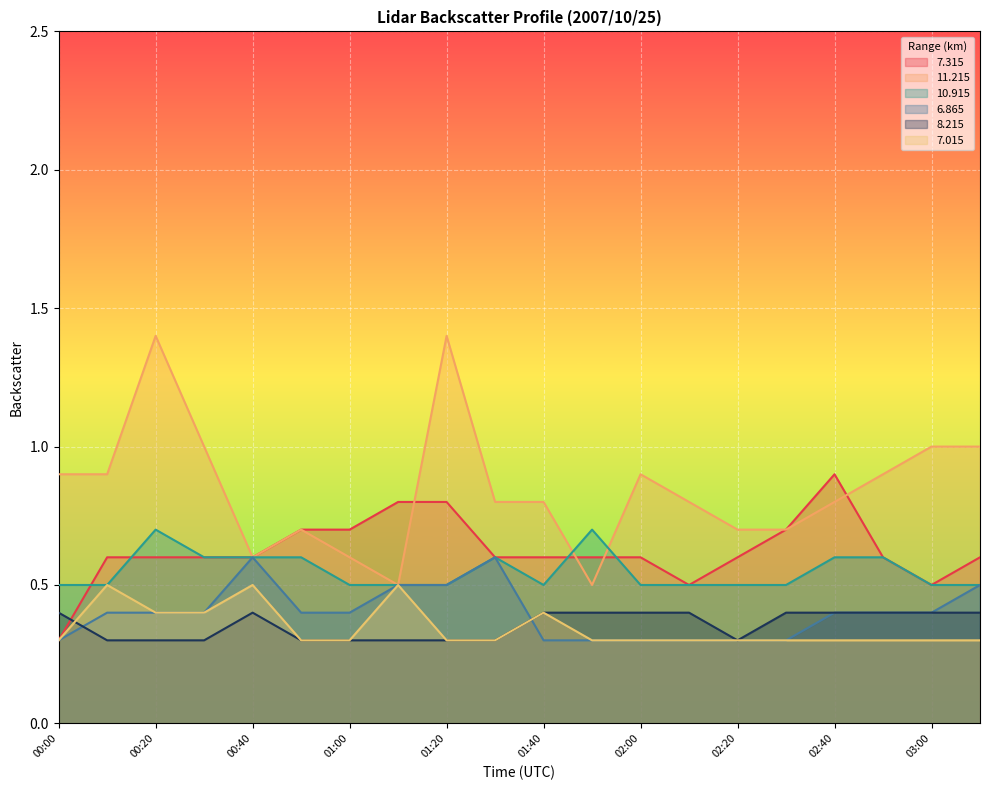

Where is 8.215 nearest to the value 0?

00:10